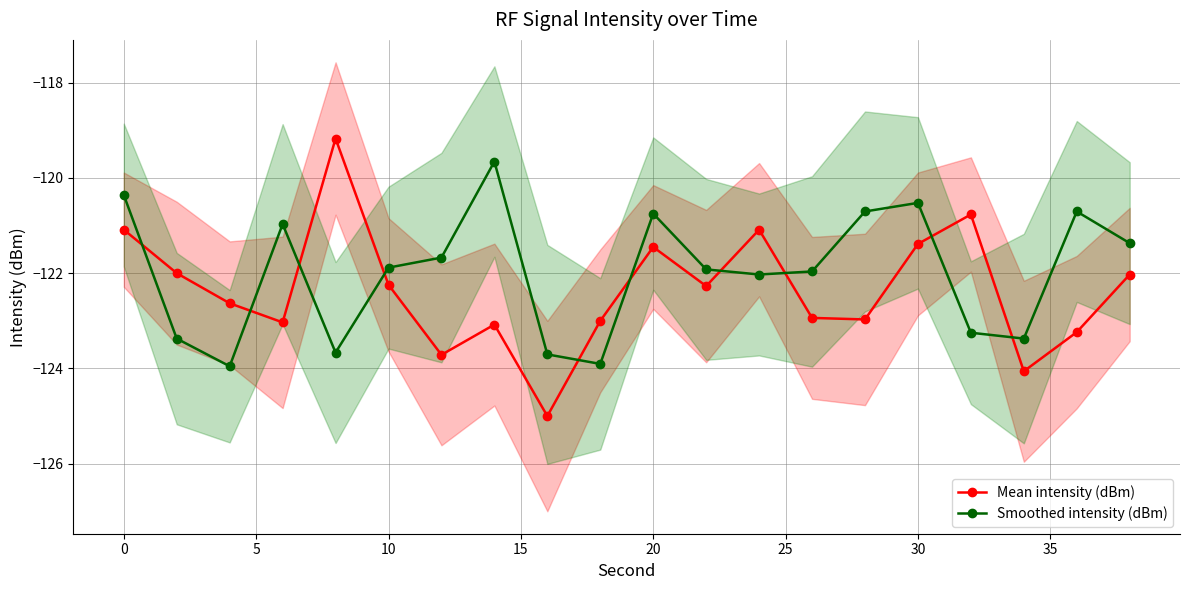

How many interior local peaks does the Mean intensity (dBm) series have?

5